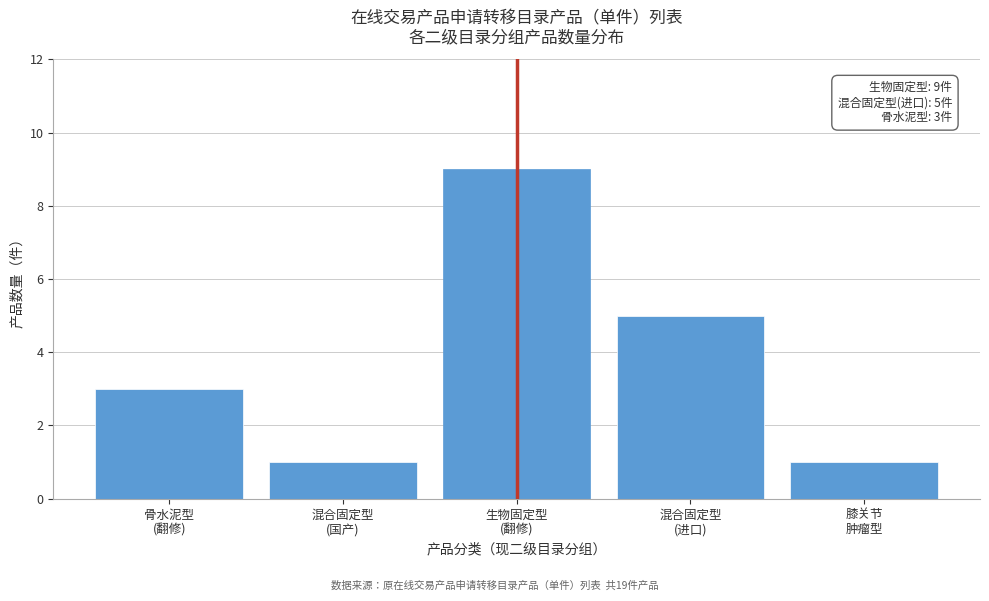

Reading right to left, list all the values displayed in this chart.

1	5	9	1	3